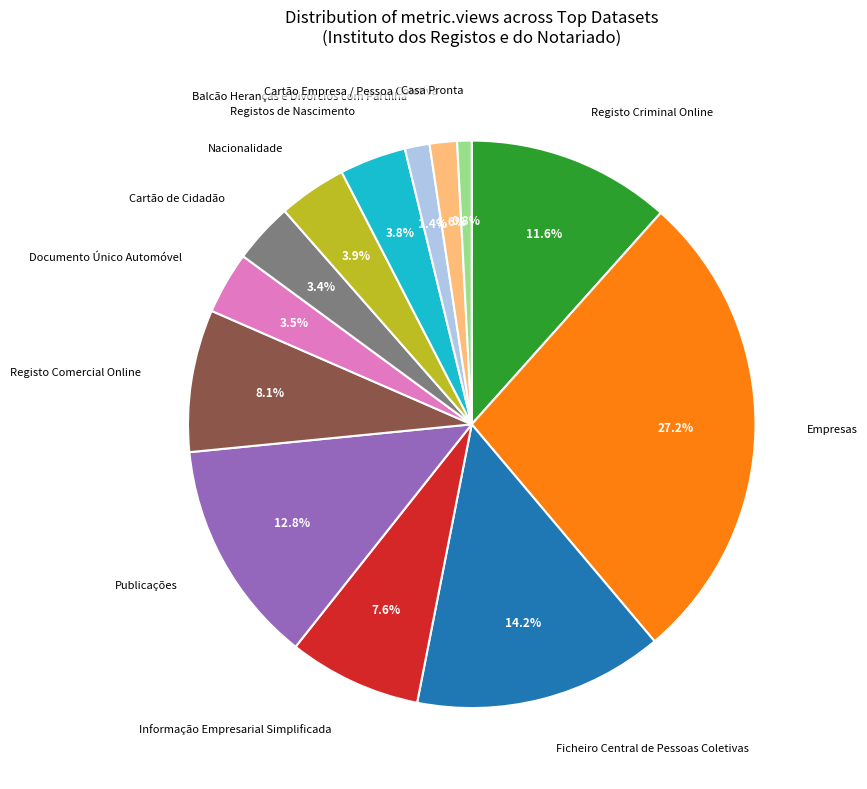

Is there any slice that represents more than half of the pie?

No